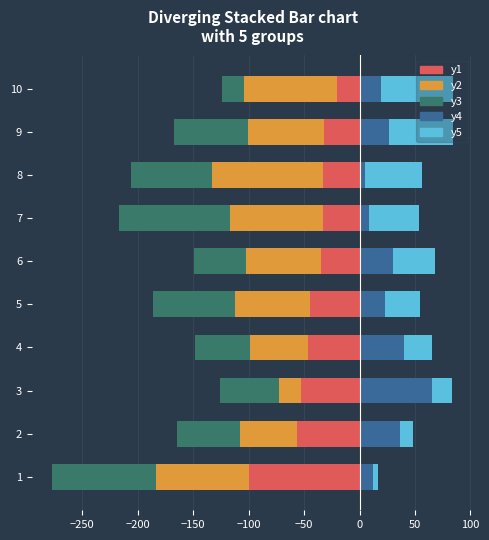

What is the value of the y1 bar at the 7th from the left?

-33.1